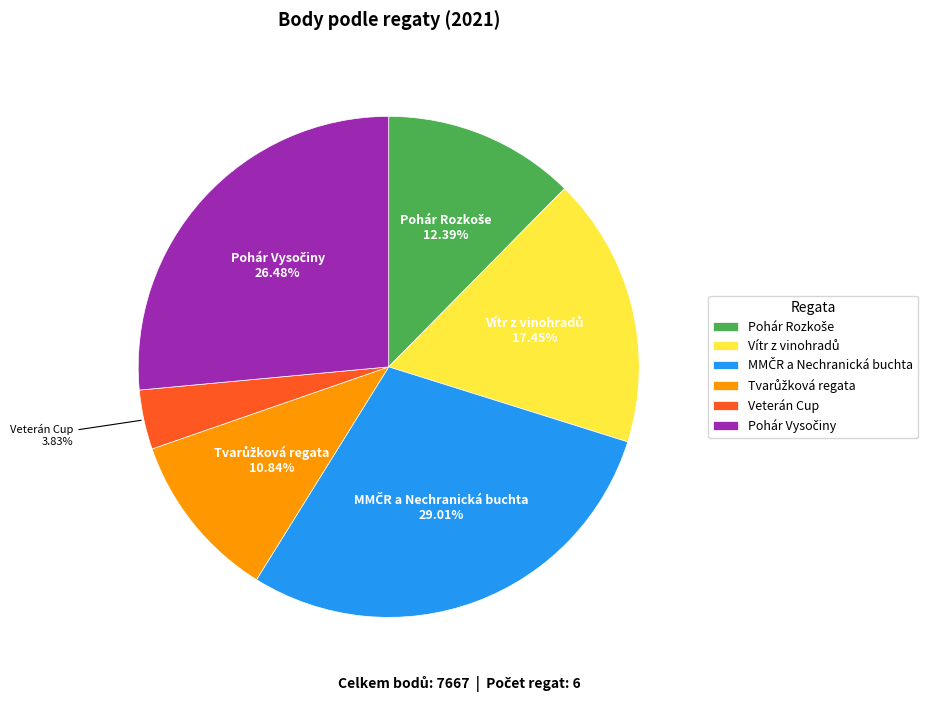

Which category has the smallest portion of the pie?

Veterán Cup